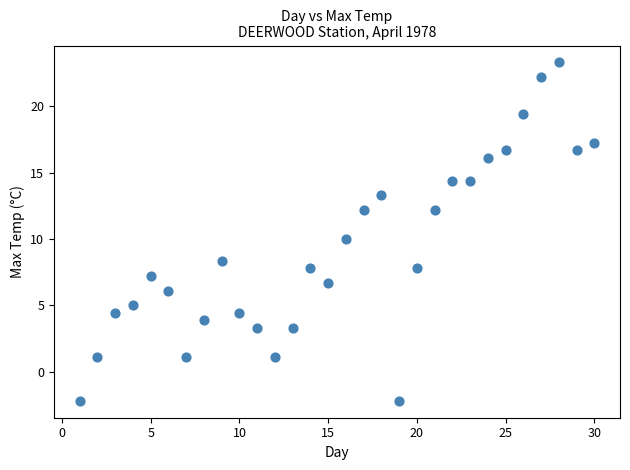

What is the range of X values (max minus min)?

29.0